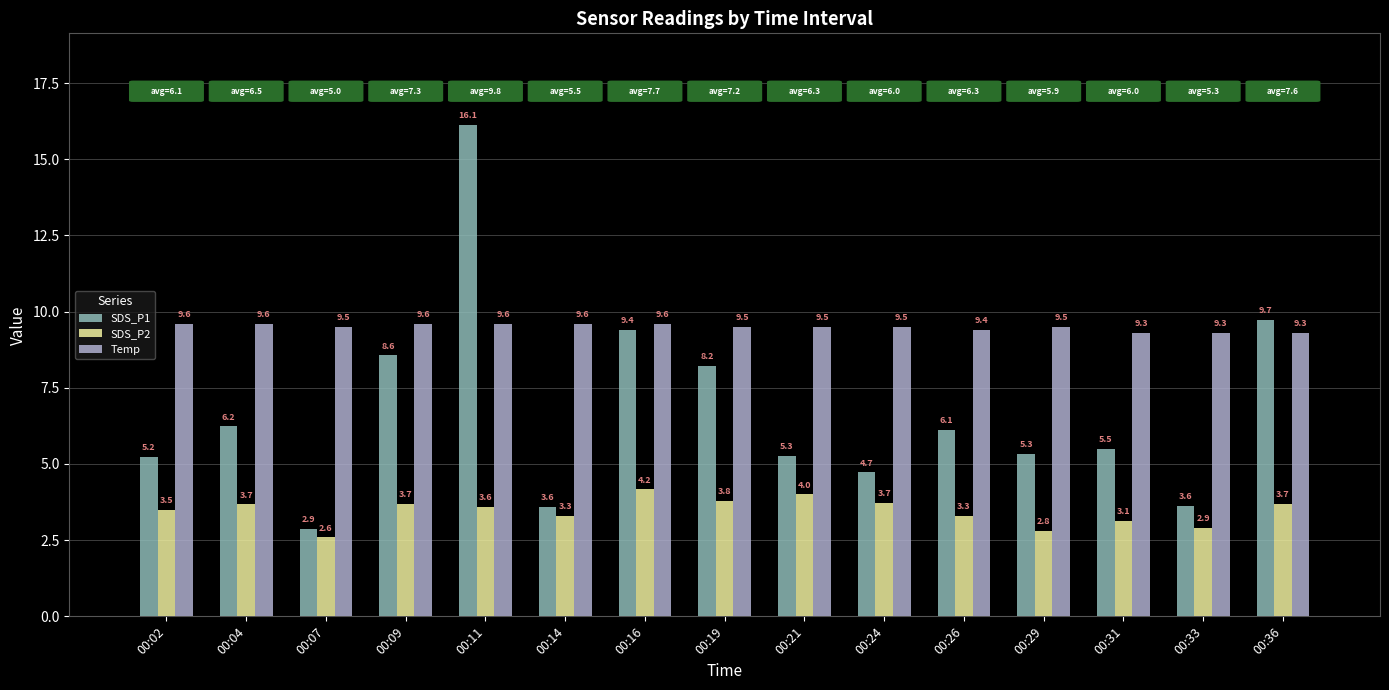

Is the value of Temp at 00:24 greater than the value of SDS_P2 at 00:14?

Yes